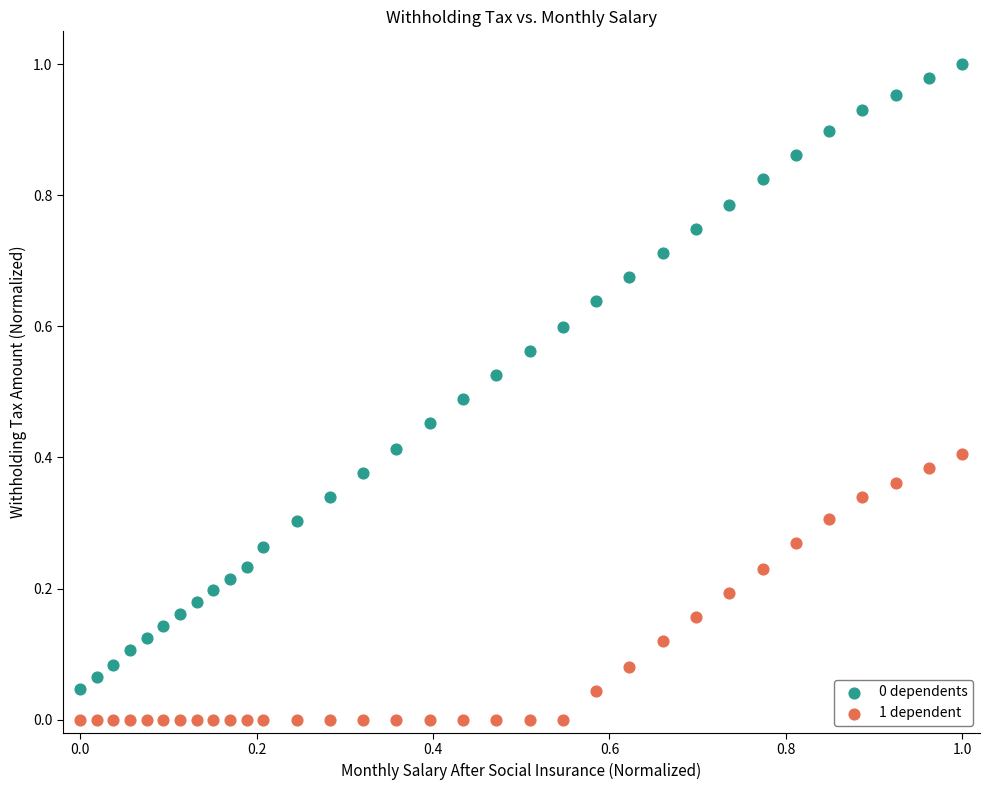

Which series contains the lowest Y value?

1 dependent